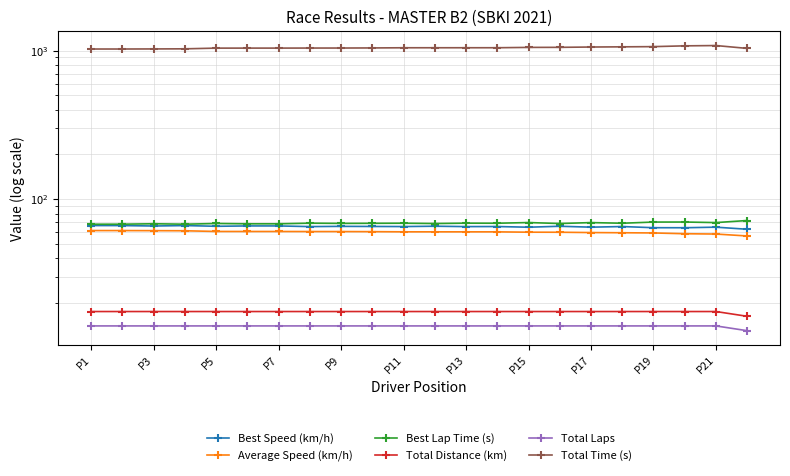

Rank the series by their maximum value, from highest to lowest.

Total Time (s), Best Lap Time (s), Best Speed (km/h), Average Speed (km/h), Total Distance (km), Total Laps